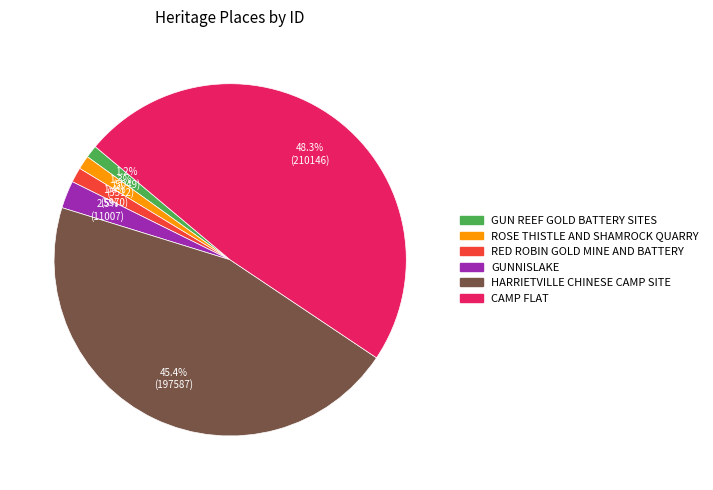

How many slices are in this pie chart?

6